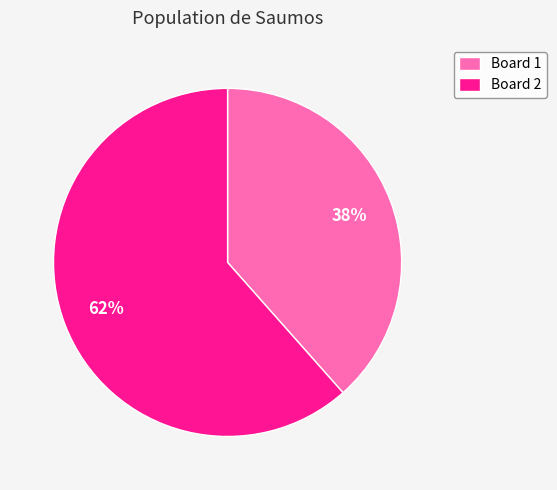

Which slice is the largest?

Board 2